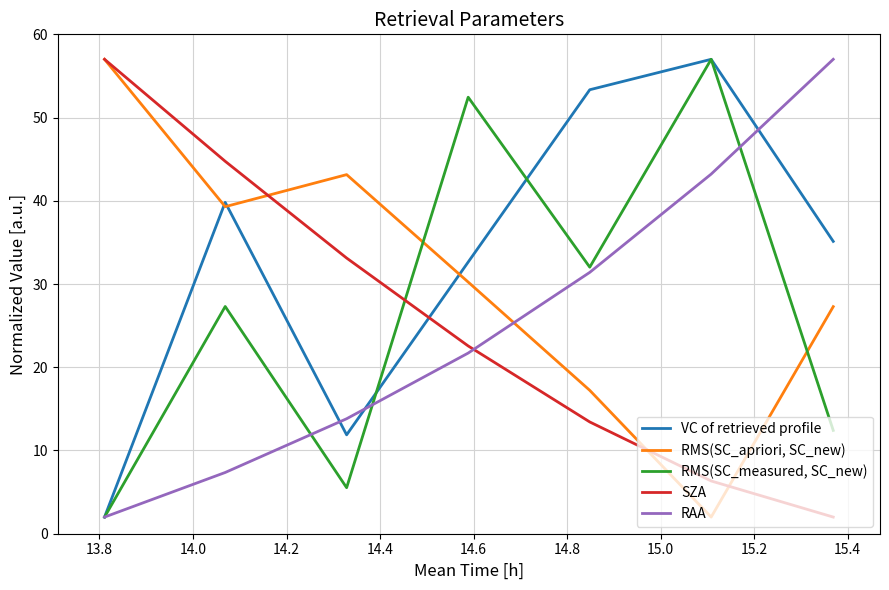

After their last crossing, which series has the higher values: RMS(SC_measured, SC_new) or SZA?

RMS(SC_measured, SC_new)